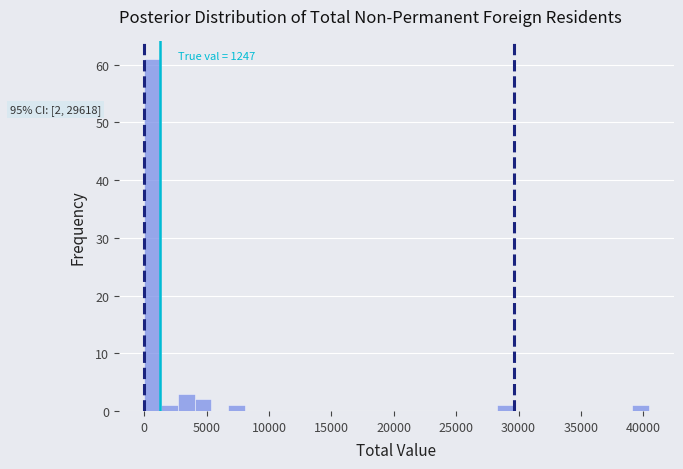

Read against the x-axis, roughly where is the centre of the tallest bar?

500